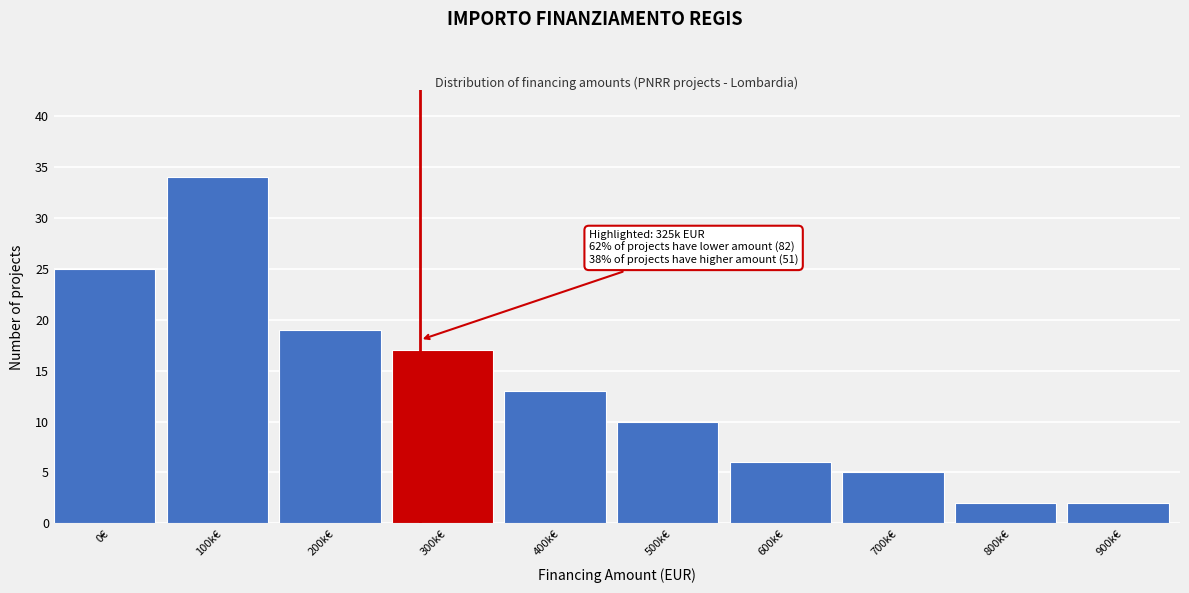

Reading left to right, extract all data points from this chart.

25	34	19	17	13	10	6	5	2	2